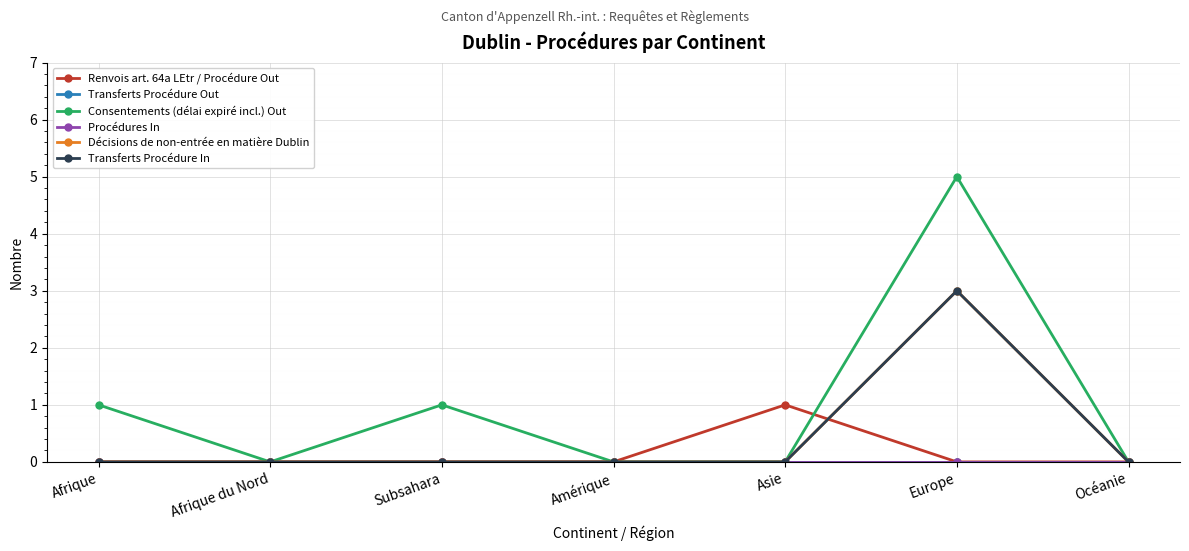

Which has a higher value, Subsahara or Océanie?

Subsahara